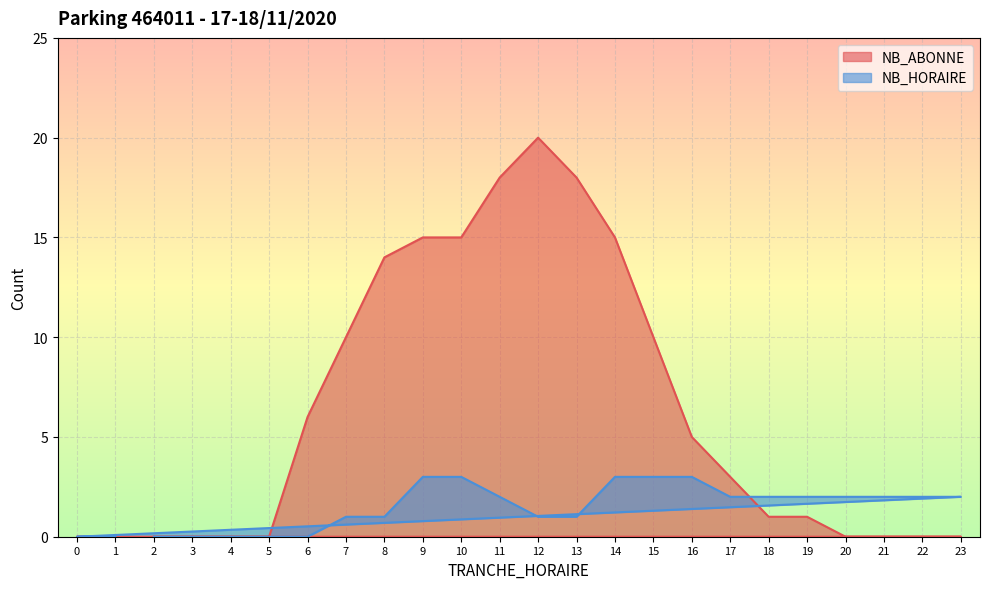

Which series has the largest range (max minus min)?

NB_ABONNE